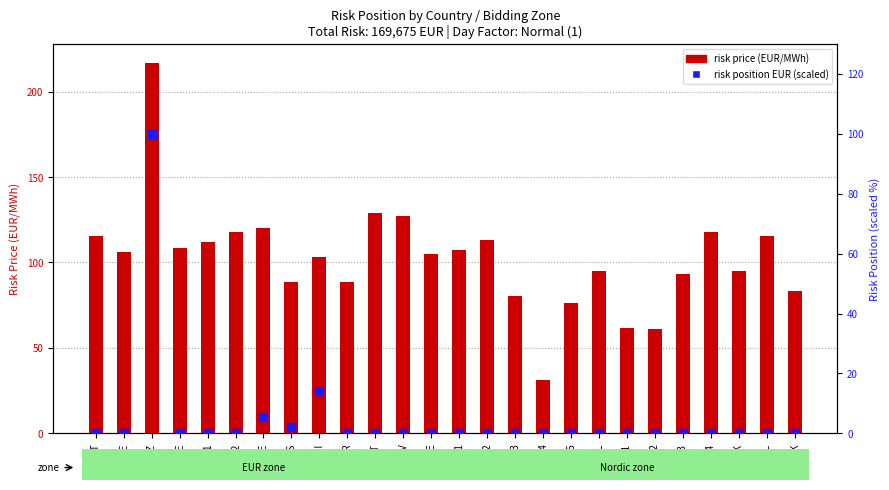

At which category is the sum across all series the highest?

CZ